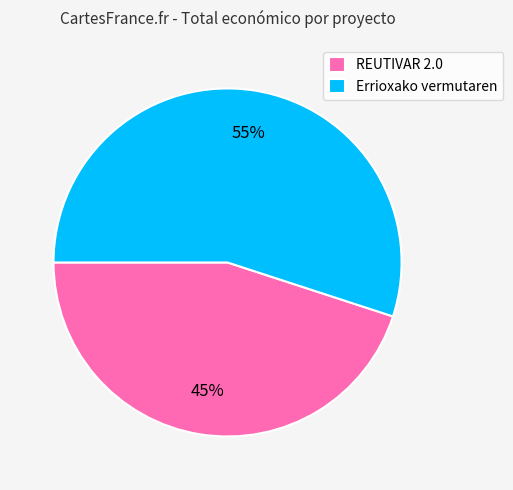

Is it true that REUTIVAR 2.0 is 53% of the pie?

False